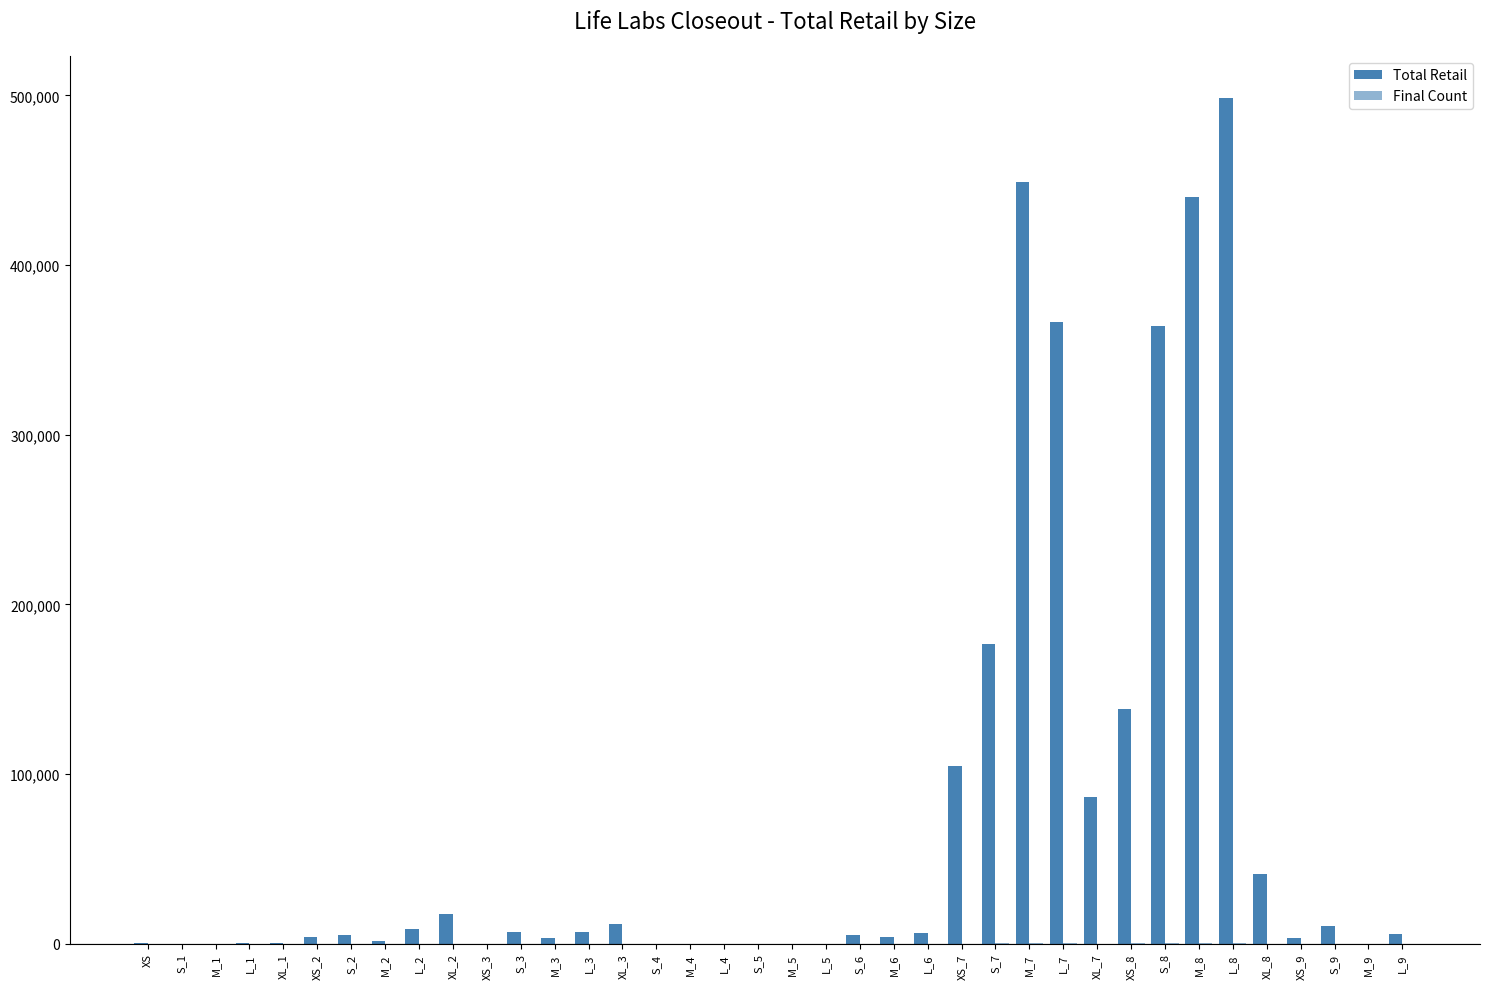

What is the sum of all Total Retail values?

2767430